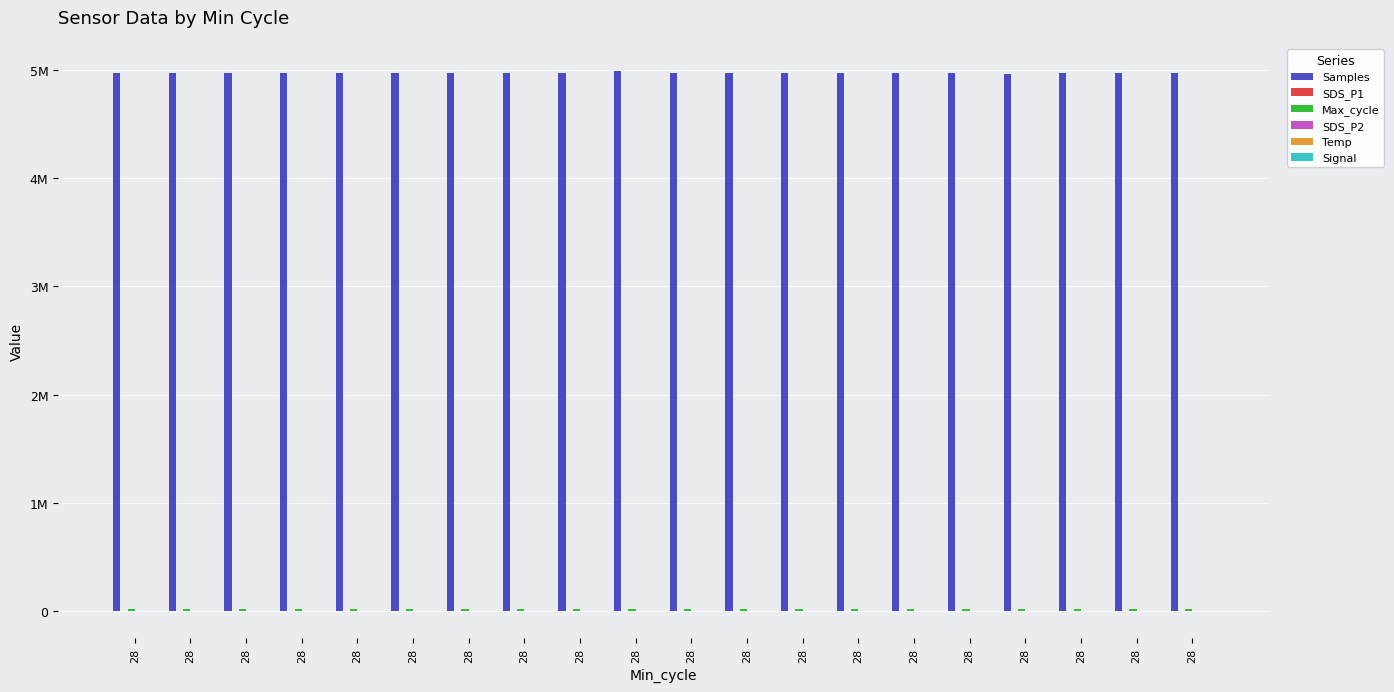

Are the bars horizontal?

No